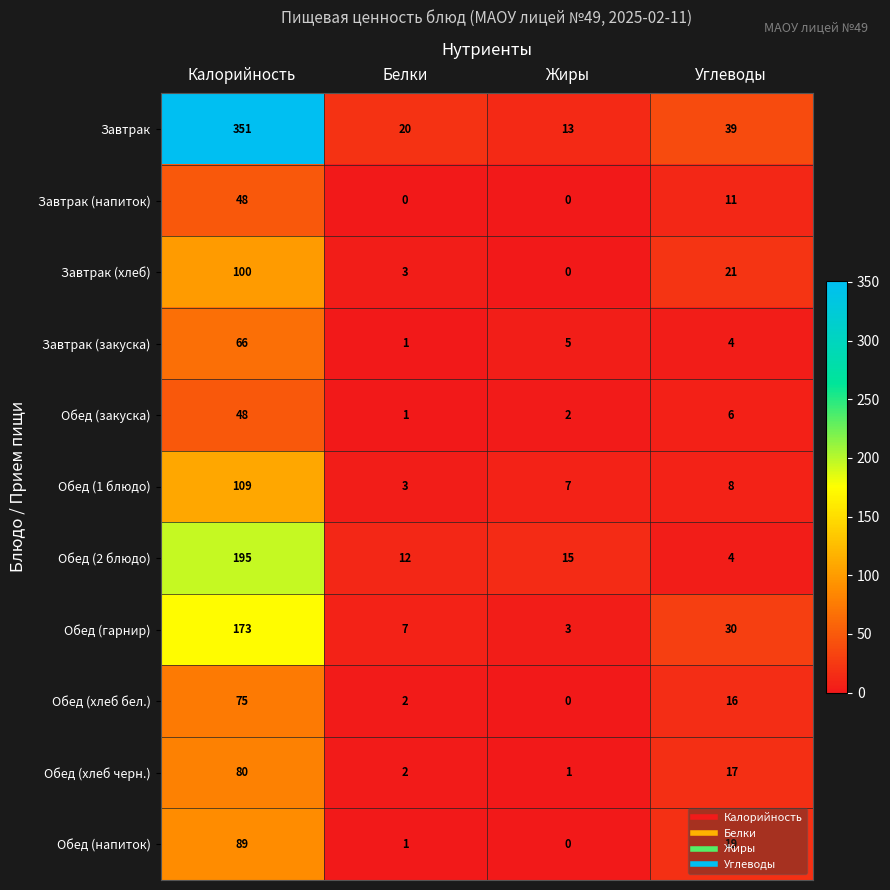

What is the total value across all series at Калорийность?

1334